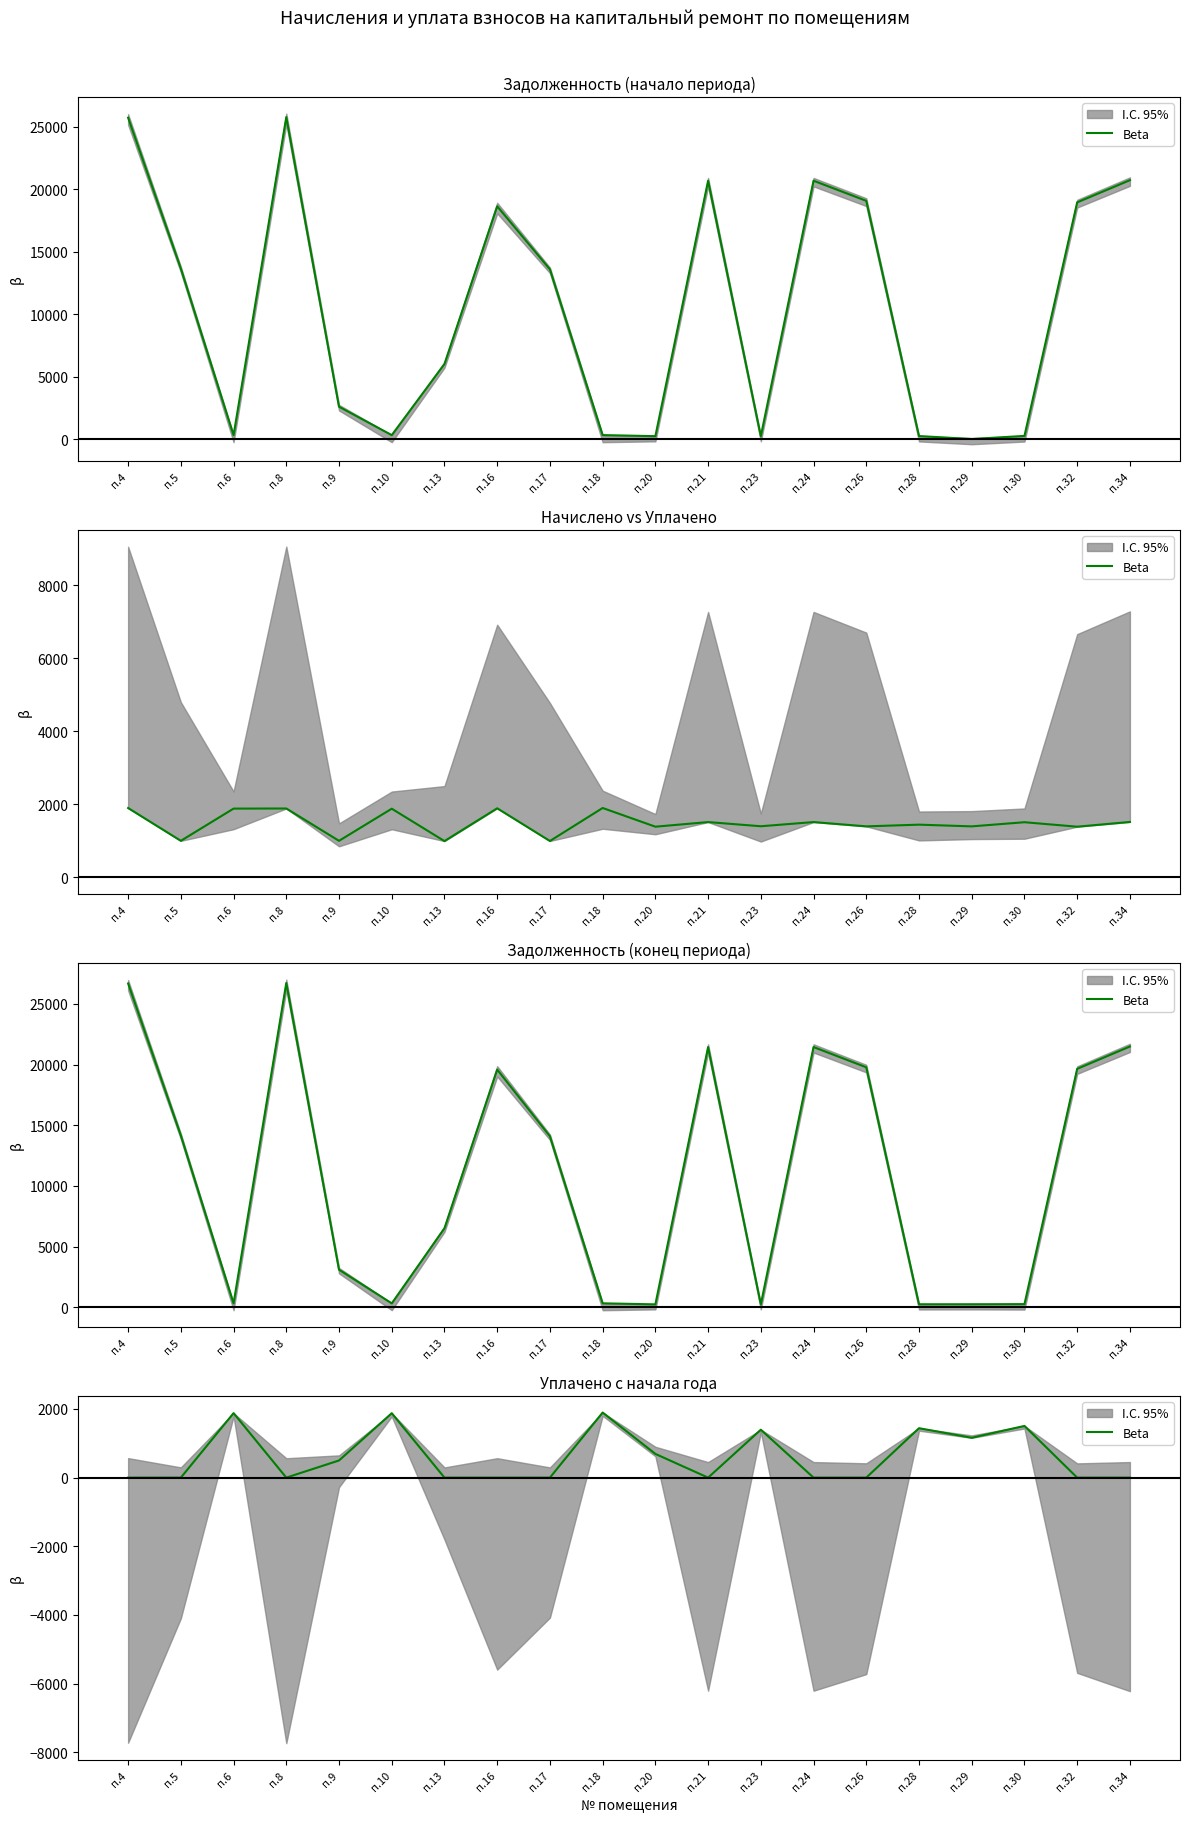

How many points are lower than both their immediate neighbors (excluding endpoints)?

3